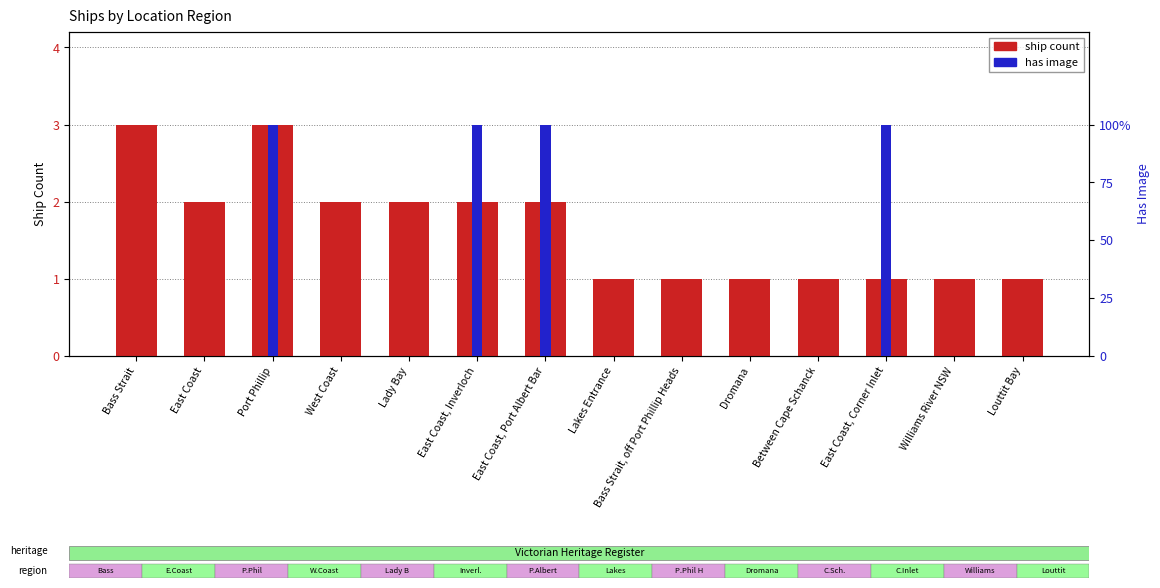

Which series has the largest total across all categories?

ship count